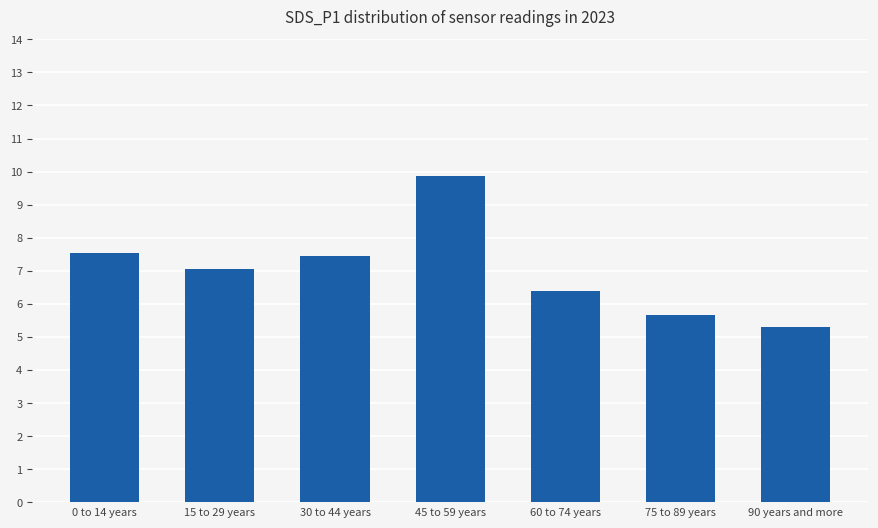

What value does the data have at 60 to 74 years?

6.4